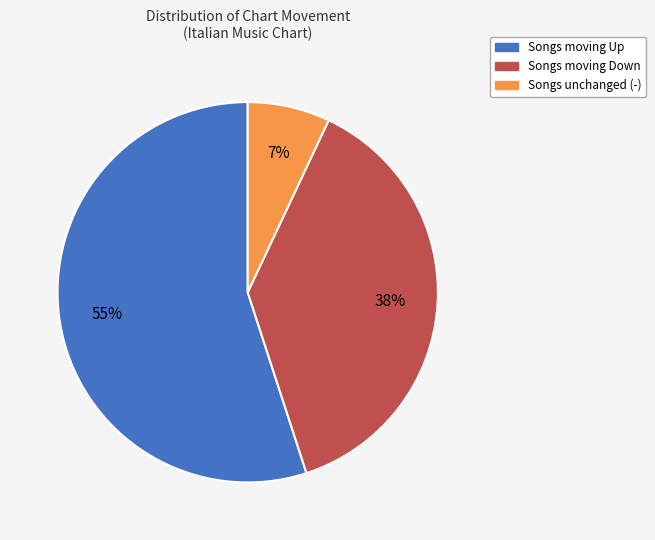

To the nearest percent, what is the average slice percentage?

33%